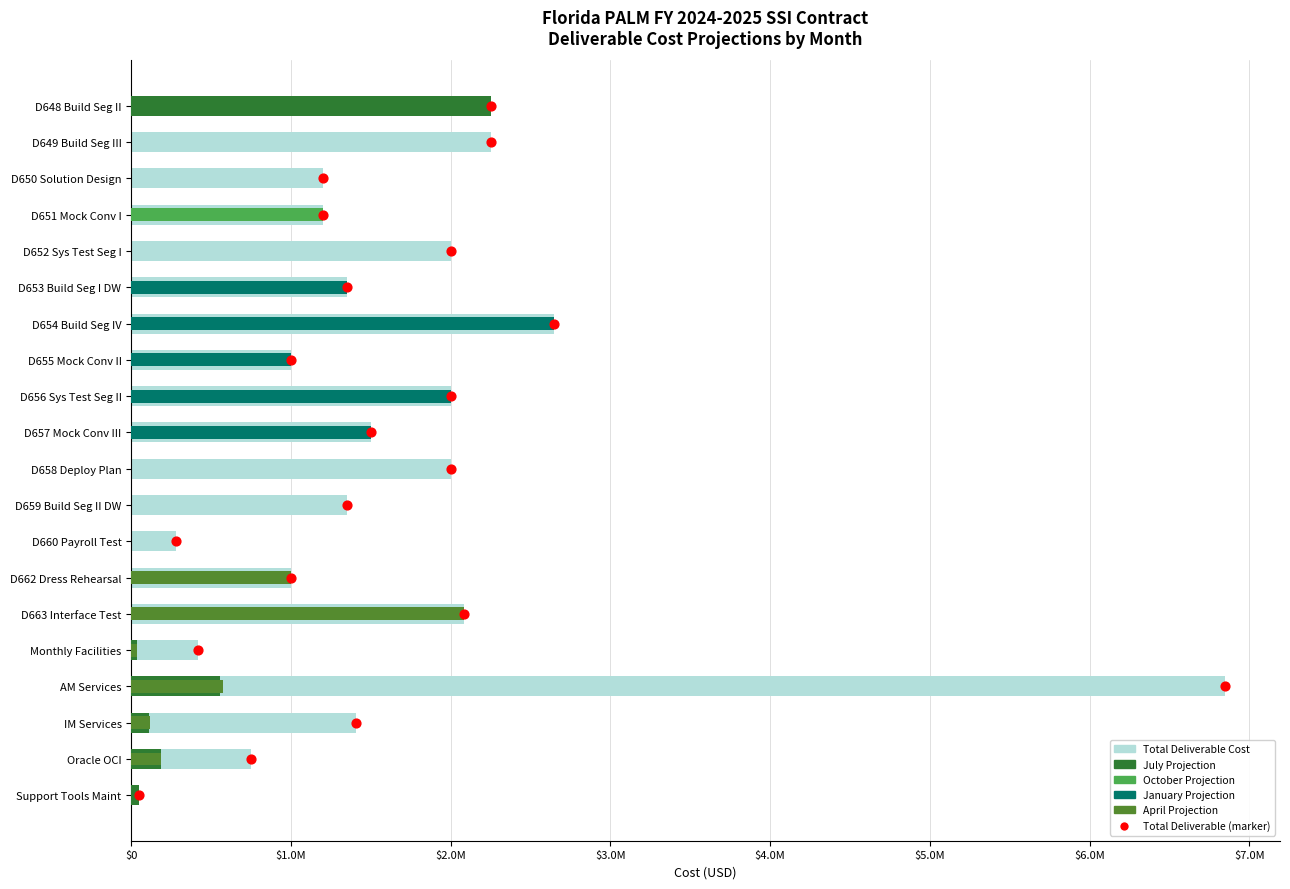

At how many categories does at least one series exceed 442780?

17